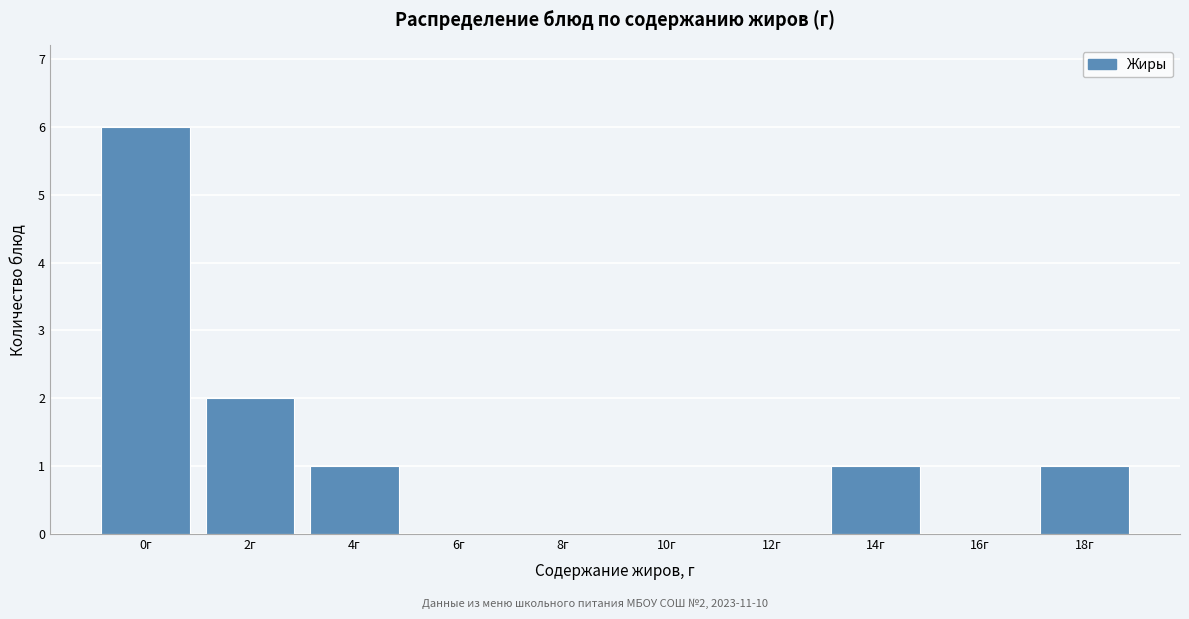

Reading left to right, list all the values displayed in this chart.

0г=6	2г=2	4г=1	6г=0	8г=0	10г=0	12г=0	14г=1	16г=0	18г=1